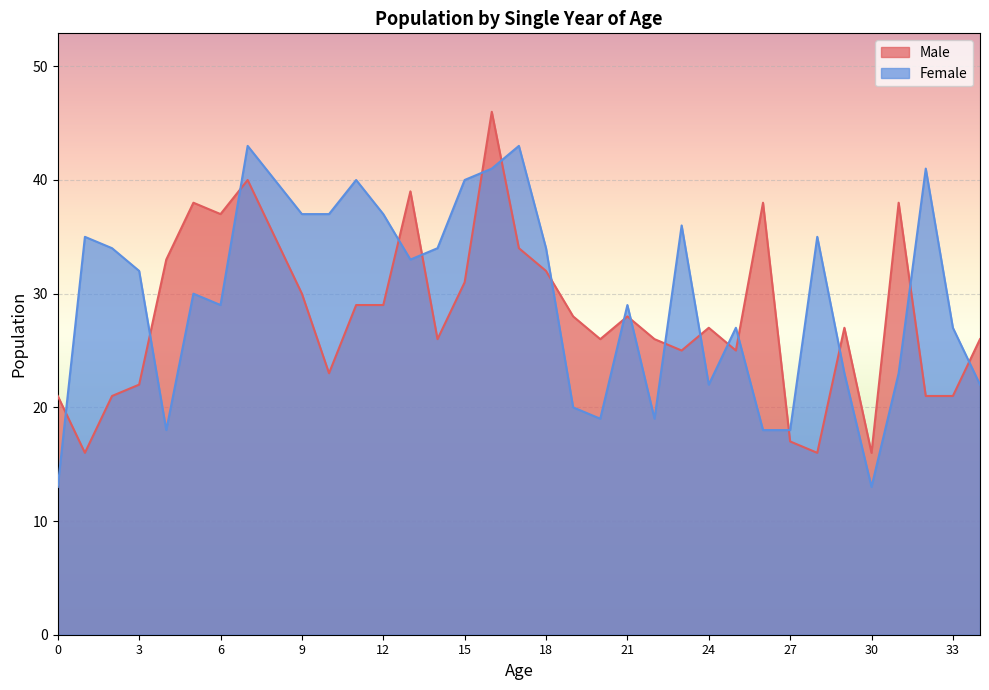

Between which two adjacent categories do Male and Female first intersect?

0 and 1